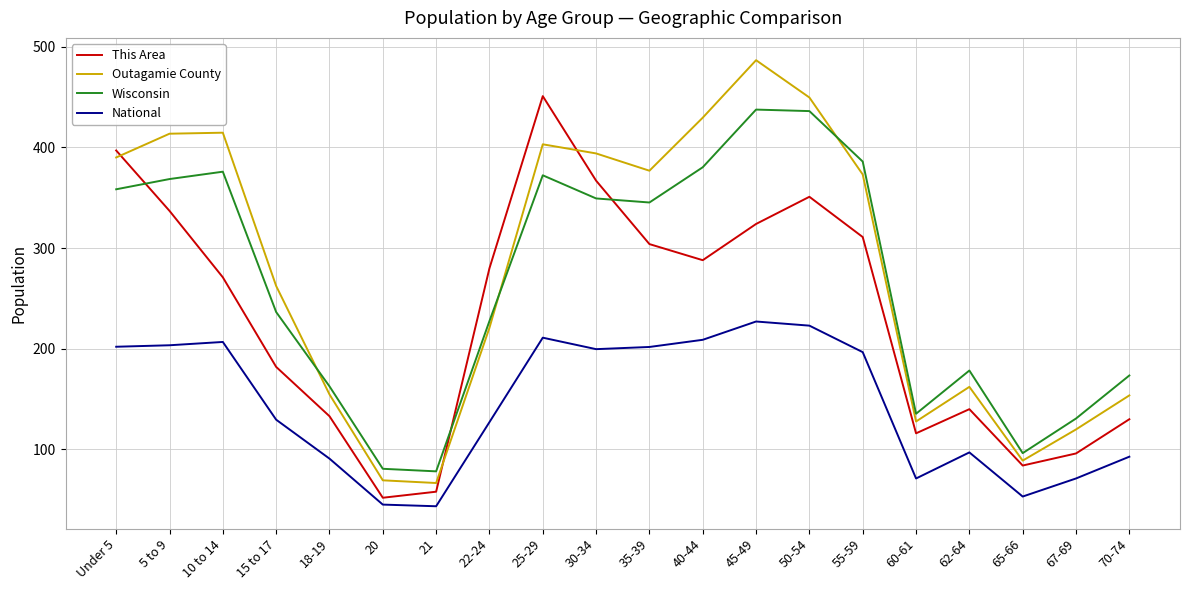

How many lines are shown in the chart?

4